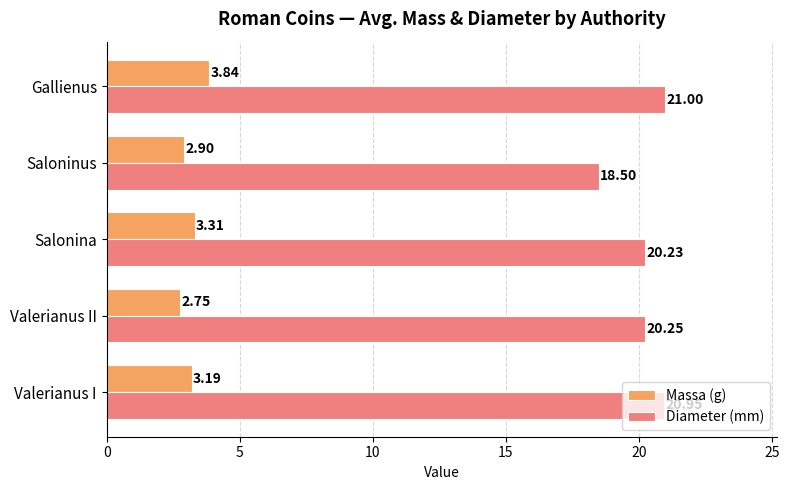

What are all the series names shown in the legend?

Massa (g), Diameter (mm)